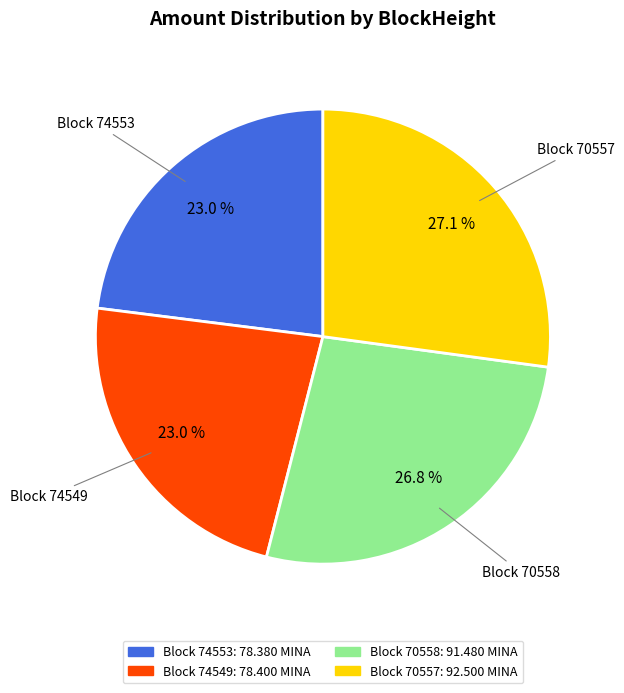

Count the number of slices in the pie.

4